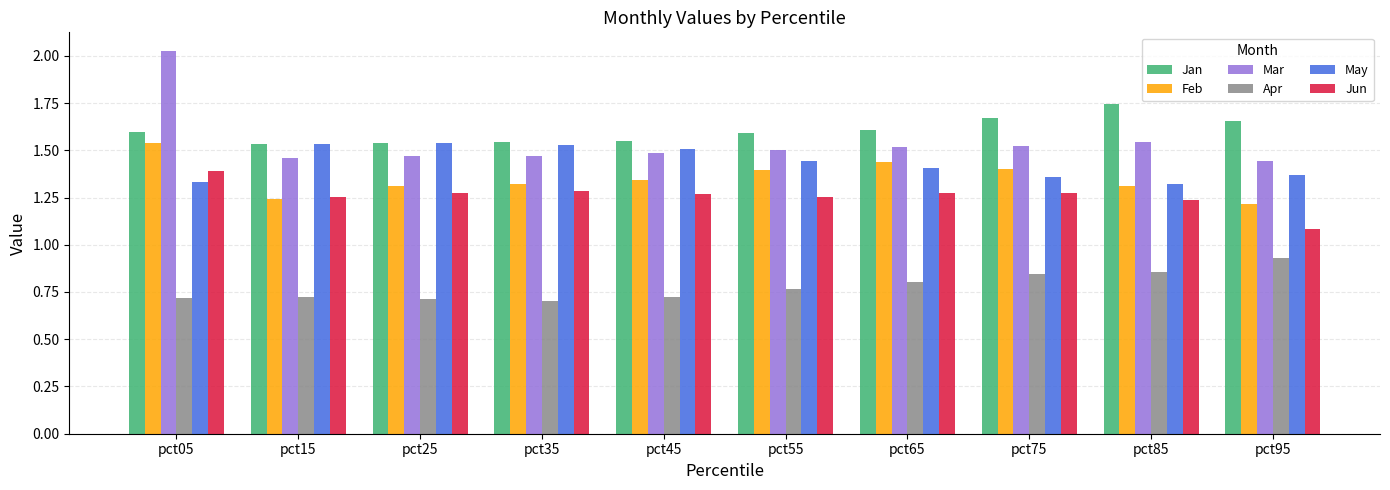

The value of Jan at pct55 is 1.6. True or false?

True